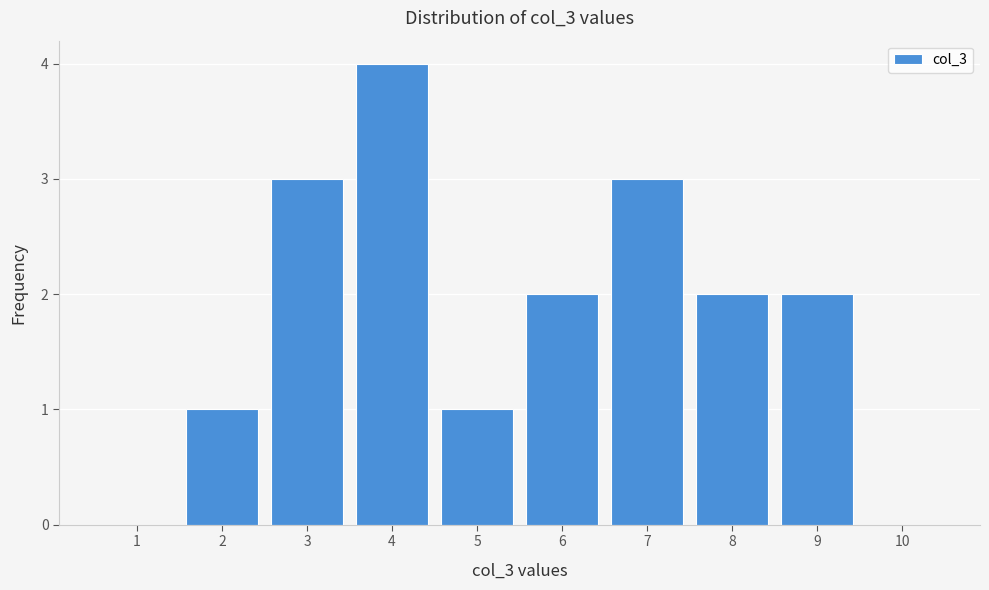

Reading left to right, extract all data points from this chart.

1=0	2=1	3=3	4=4	5=1	6=2	7=3	8=2	9=2	10=0